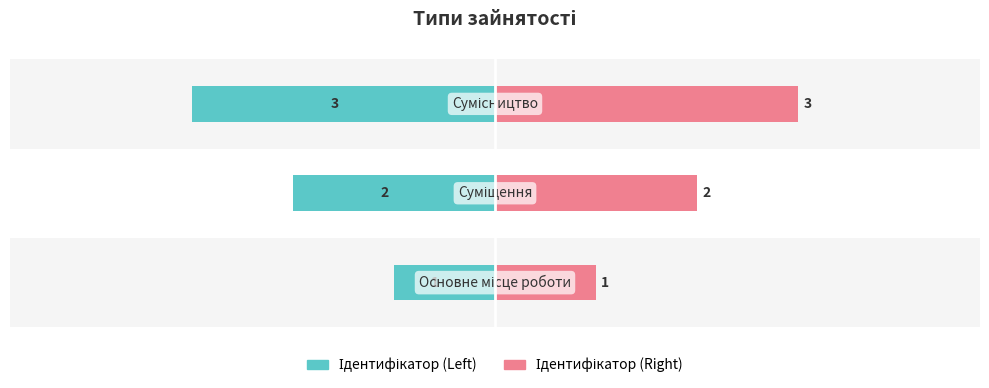

Reading right to left, extract all data points from this chart.

Ідентифікатор (Left): -3	-2	-1
Ідентифікатор (Right): 3	2	1